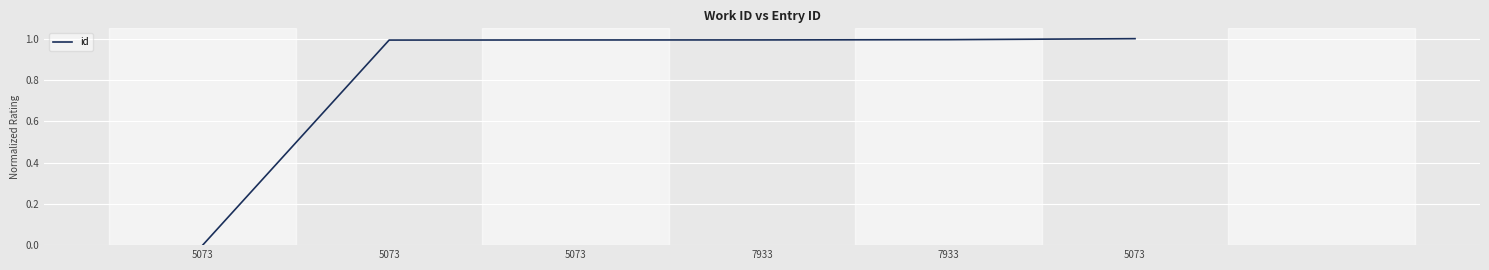

At which label is the value closest to 0?

5073